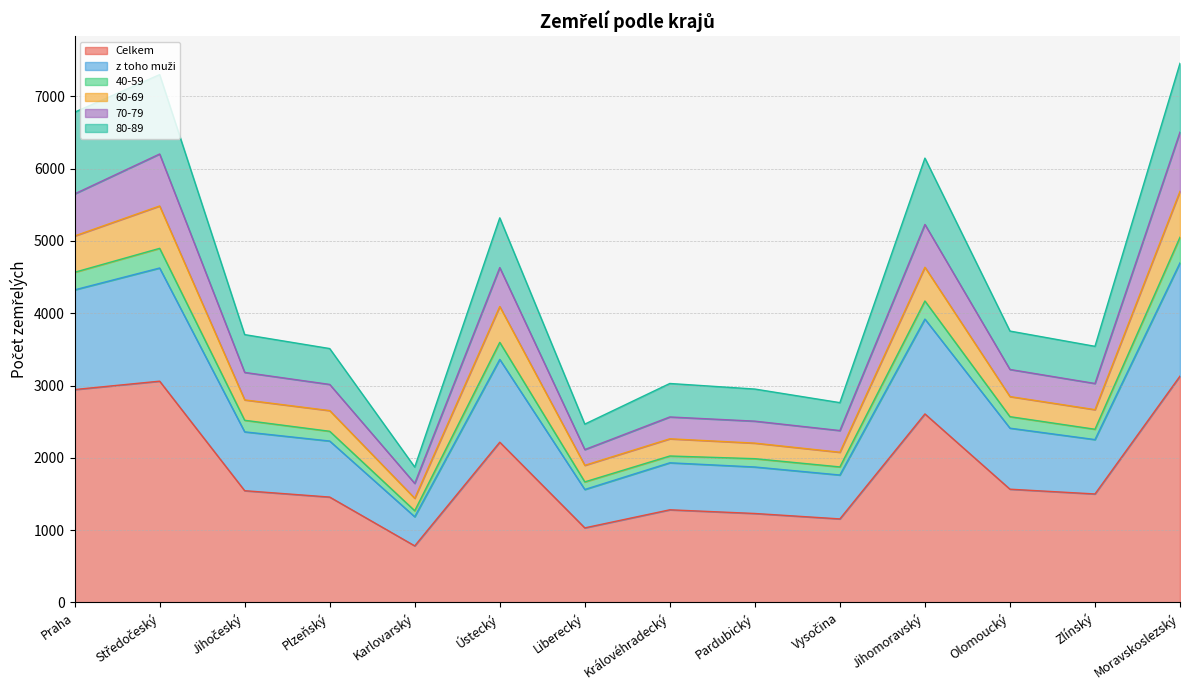

What is the total value across all series at Praha?

6780